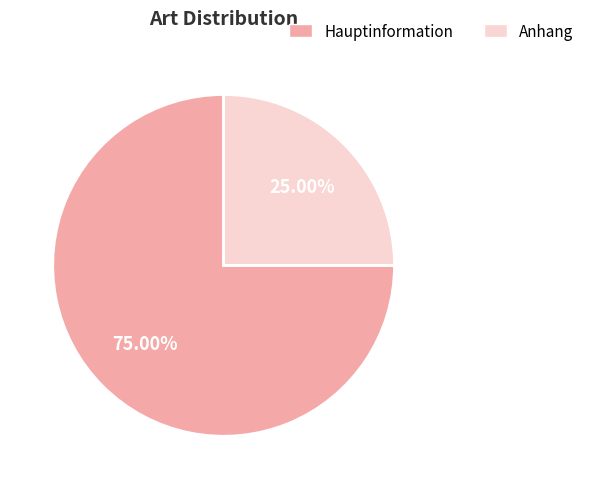

To the nearest percent, what is the difference between the Anhang and Hauptinformation slice percentages?

50%